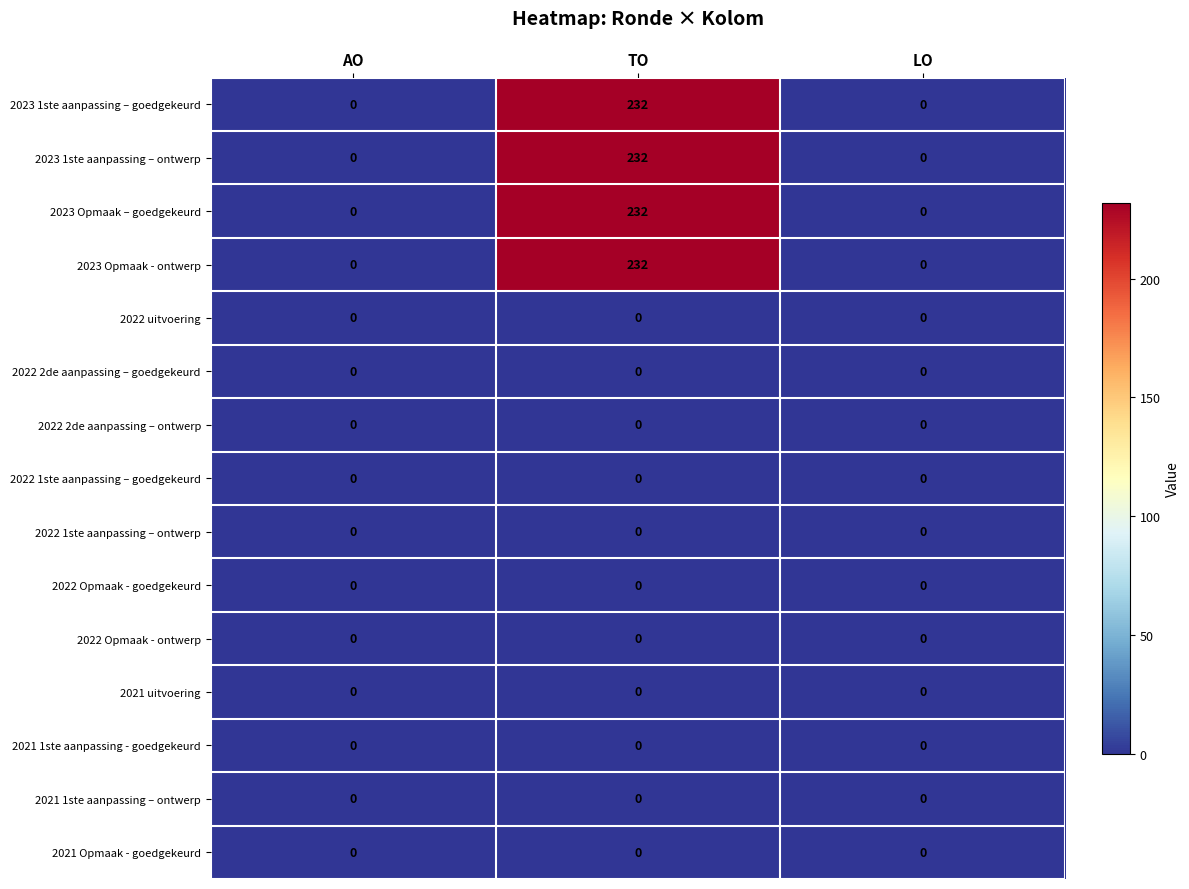

What is the average value of the 2023 1ste aanpassing – goedgekeurd series?

77